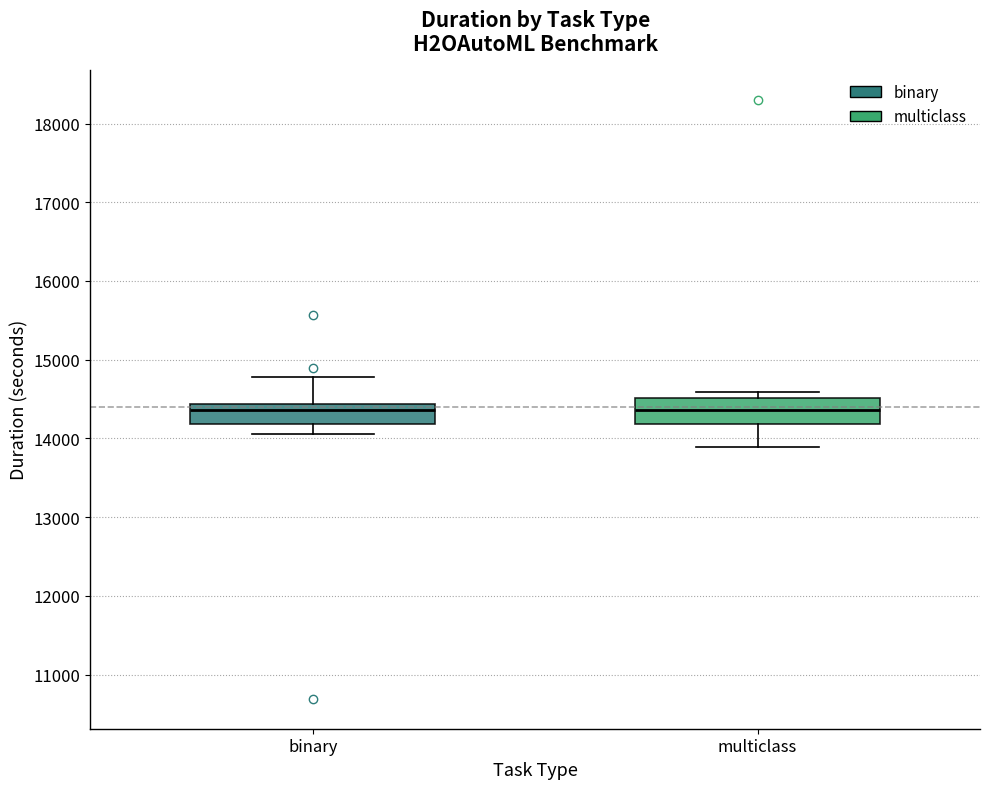

Reading left to right, read every box against the y-axis: the position of its median line, the range the box covers, and the ends of its whiskers. The values are not printed on the chart, so give them approximately, as read against the axis.

binary: median 14400 (just below the box's upper edge), box 14200 to 14400, whiskers 14100 to 14800
multiclass: median 14400, box 14200 to 14500, whiskers 13900 to 14600